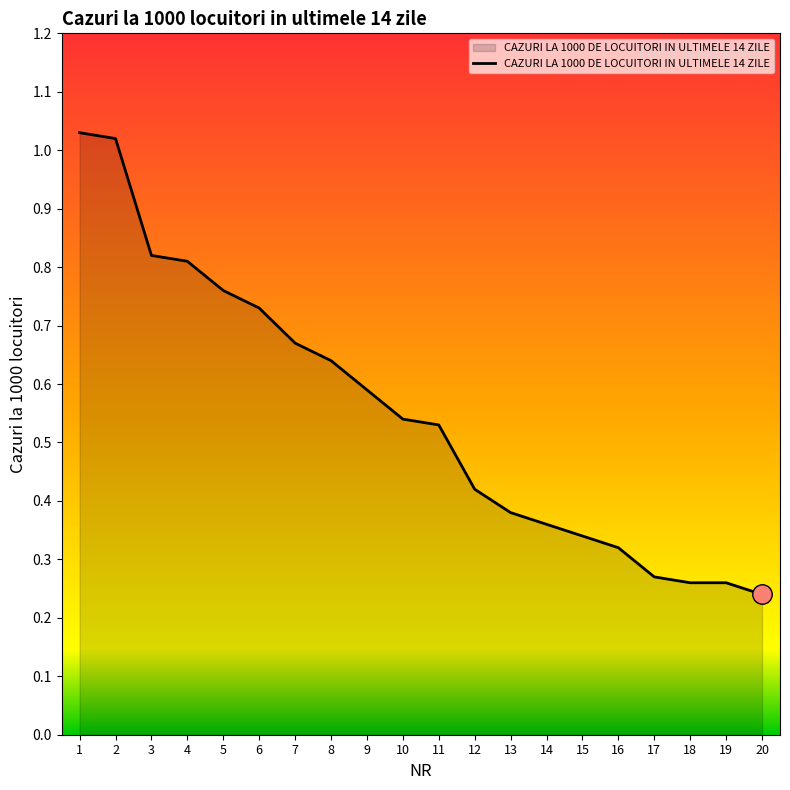

How many lines are shown in the chart?

1